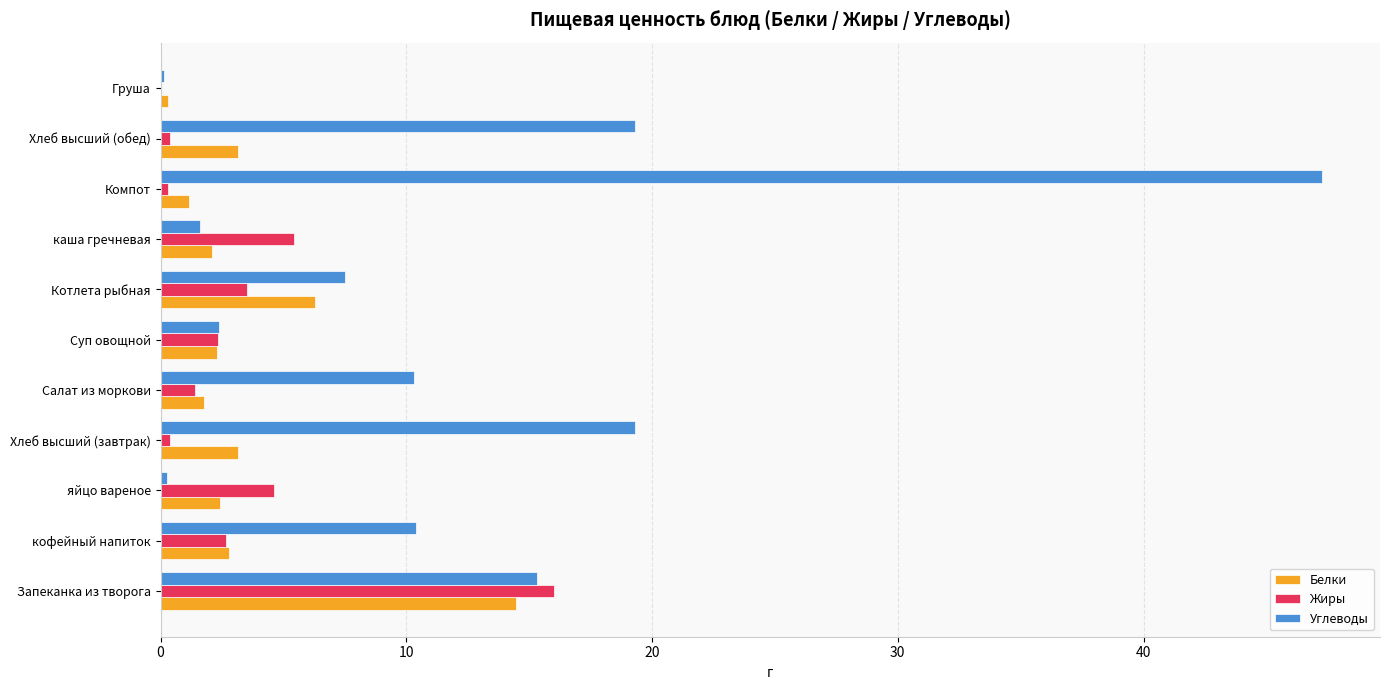

Which series has the largest total across all categories?

Углеводы